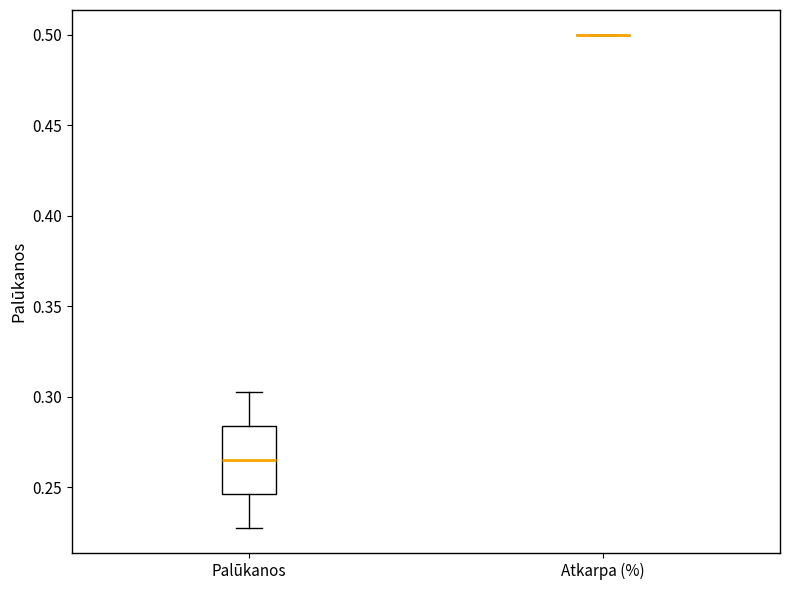

Reading left to right, transcribe this box plot: for each box, give where its median line is, the range the box spans, and where its two whiskers end, as read against the y-axis. The values are not printed on the chart, so give them approximately, as read against the axis.

Palūkanos: median 0.265, box 0.245 to 0.285, whiskers 0.225 to 0.305
Atkarpa (%): box collapsed to a line at 0.500, whiskers 0.500 to 0.500